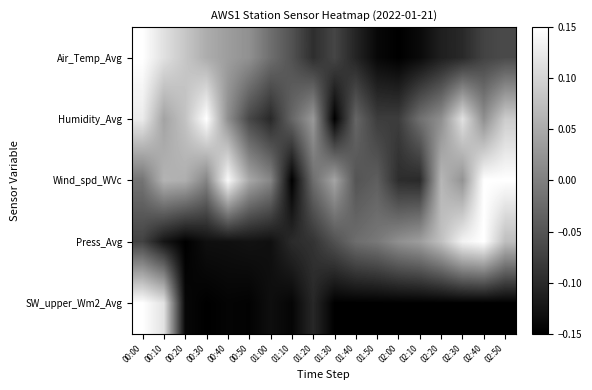

Reading left to right, list all the values displayed in this chart.

Air_Temp_Avg: 00:00=0.1	00:10=0.1	00:20=0.1	00:30=0.1	00:40=0.0	00:50=0.0	01:00=-0.0	01:10=-0.1	01:20=-0.1	01:30=-0.1	01:40=-0.1	01:50=-0.1	02:00=-0.1	02:10=-0.1	02:20=-0.1	02:30=-0.1	02:40=-0.1	02:50=-0.1
Humidity_Avg: 00:00=0.1	00:10=0.0	00:20=0.1	00:30=0.1	00:40=0.0	00:50=-0.1	01:00=-0.1	01:10=-0.0	01:20=0.0	01:30=-0.1	01:40=-0.0	01:50=-0.1	02:00=-0.1	02:10=-0.0	02:20=0.0	02:30=0.1	02:40=0.0	02:50=0.1
Wind_spd_WVc: 00:00=-0.0	00:10=0.1	00:20=0.1	00:30=0.0	00:40=0.1	00:50=0.0	01:00=0.0	01:10=-0.1	01:20=-0.0	01:30=0.0	01:40=-0.1	01:50=-0.0	02:00=-0.1	02:10=-0.1	02:20=0.1	02:30=0.0	02:40=0.1	02:50=0.1
Press_Avg: 00:00=-0.1	00:10=-0.1	00:20=-0.1	00:30=-0.1	00:40=-0.1	00:50=-0.1	01:00=-0.1	01:10=-0.1	01:20=-0.1	01:30=-0.1	01:40=-0.0	01:50=-0.0	02:00=0.0	02:10=0.0	02:20=0.1	02:30=0.1	02:40=0.1	02:50=0.1
SW_upper_Wm2_Avg: 00:00=0.1	00:10=0.1	00:20=-0.1	00:30=-0.1	00:40=-0.1	00:50=-0.1	01:00=-0.1	01:10=-0.1	01:20=-0.1	01:30=-0.1	01:40=-0.1	01:50=-0.1	02:00=-0.1	02:10=-0.1	02:20=-0.1	02:30=-0.1	02:40=-0.1	02:50=-0.1